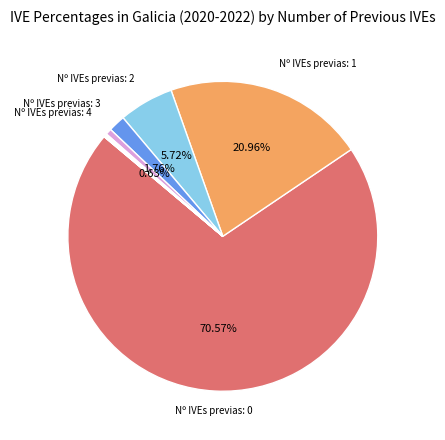

Does any single category account for the majority?

Yes